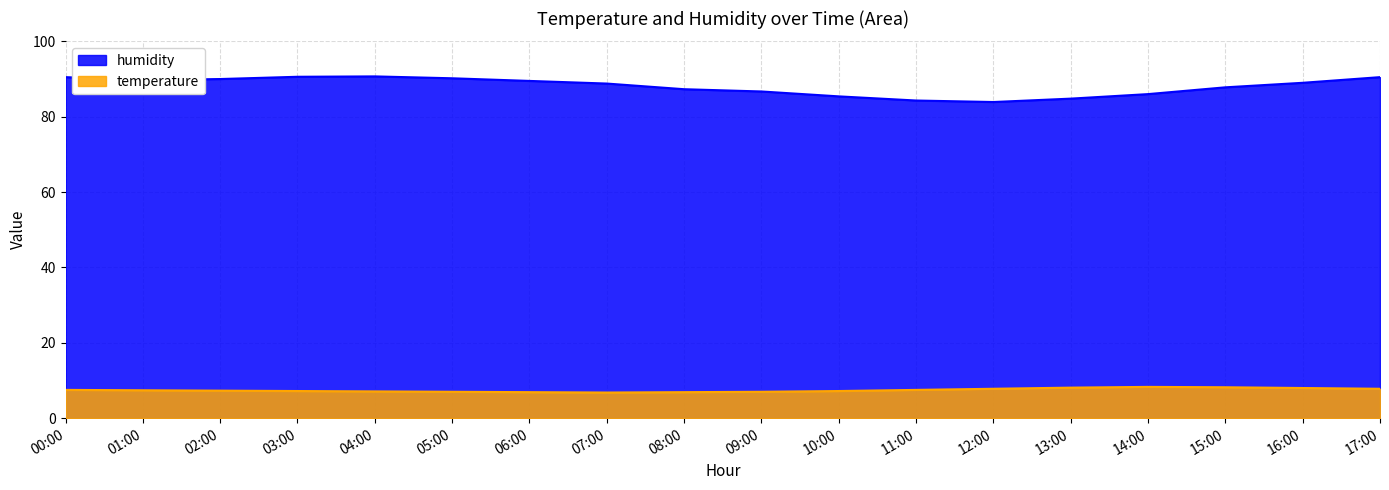

Is it true that temperature equals 6.8 at 07:00?

True